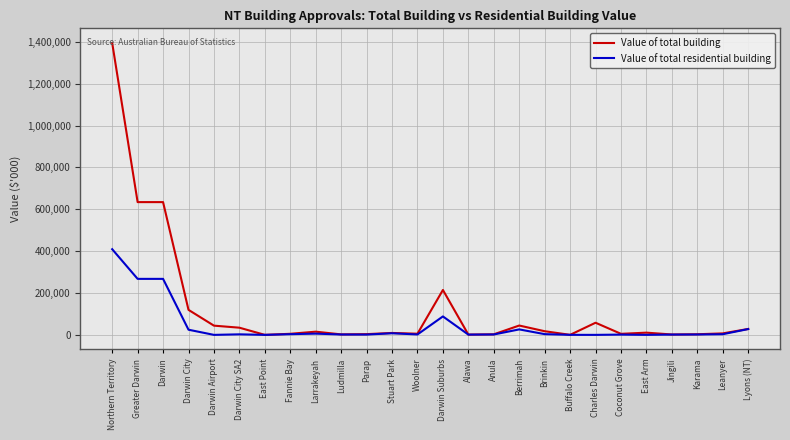

Rank the series by their average value, from lowest to highest.

Value of total residential building, Value of total building